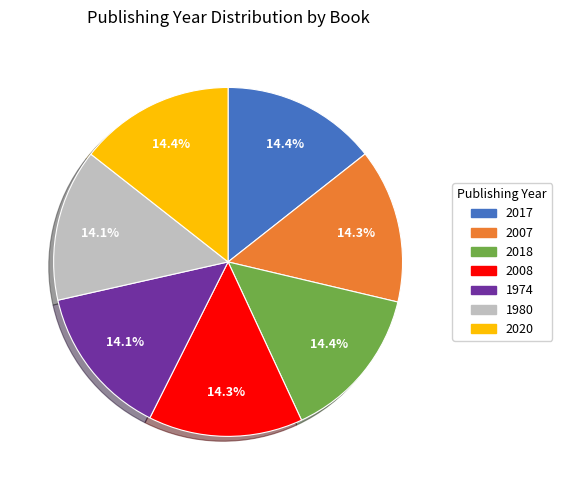

Does any single category account for the majority?

No